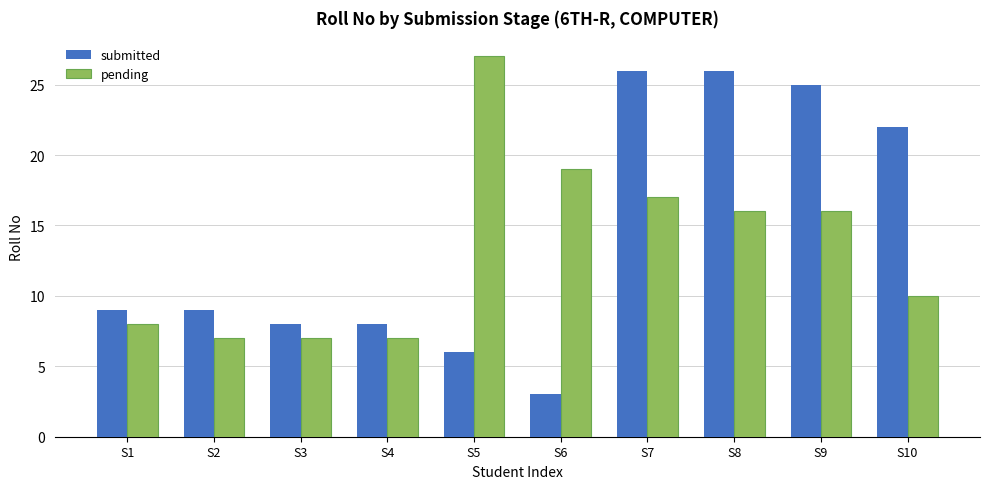

What is the average value of the submitted series?

14